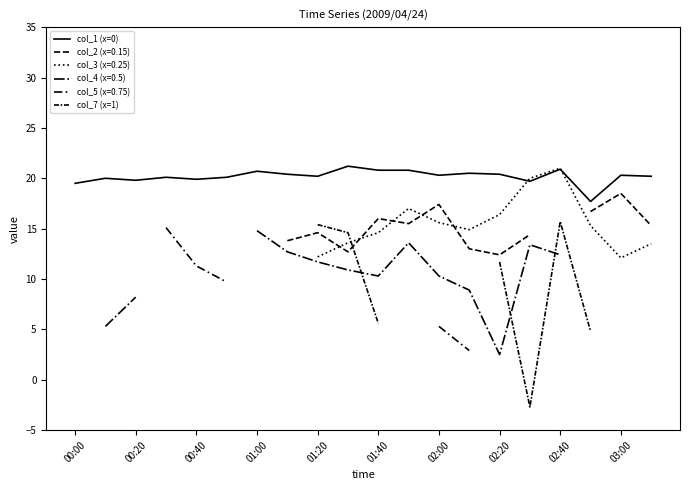

The value of col_1 (x=0) at 00:00 is 19.5. True or false?

True